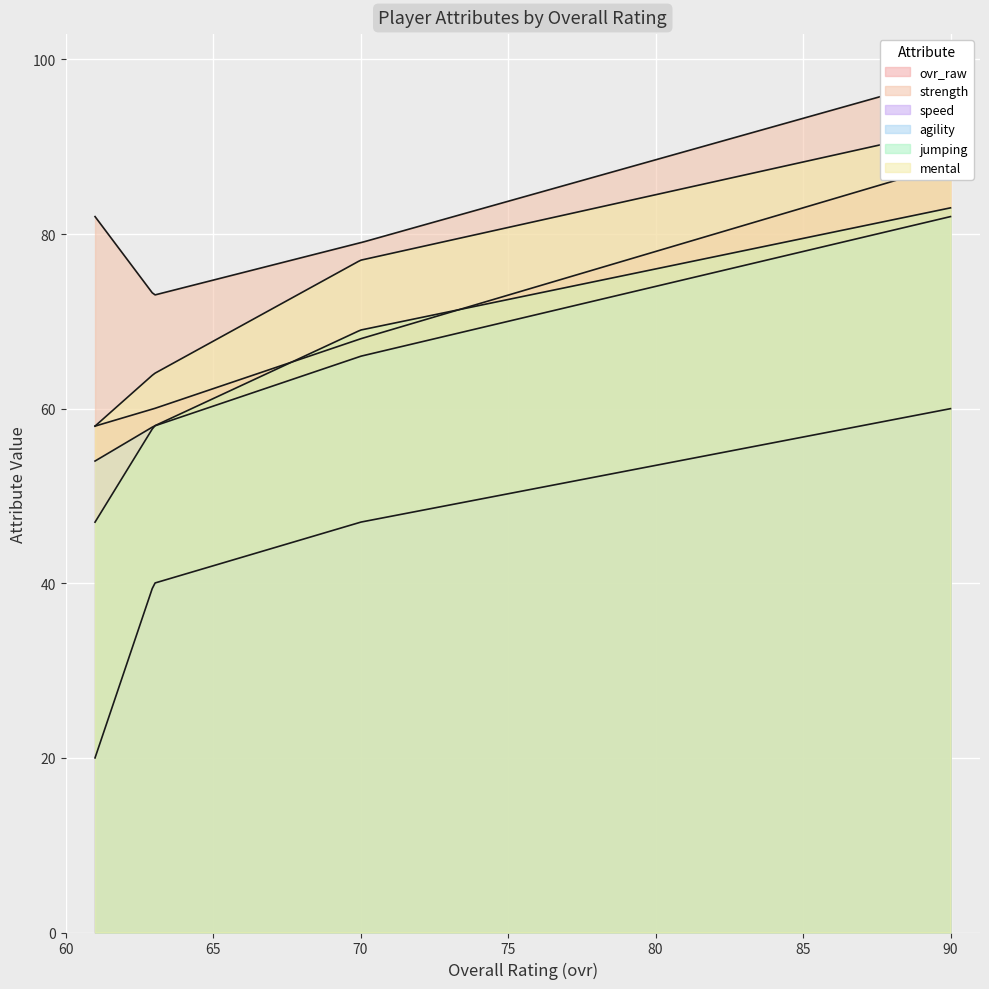

Is it true that ovr_raw equals 103 at 70?

False